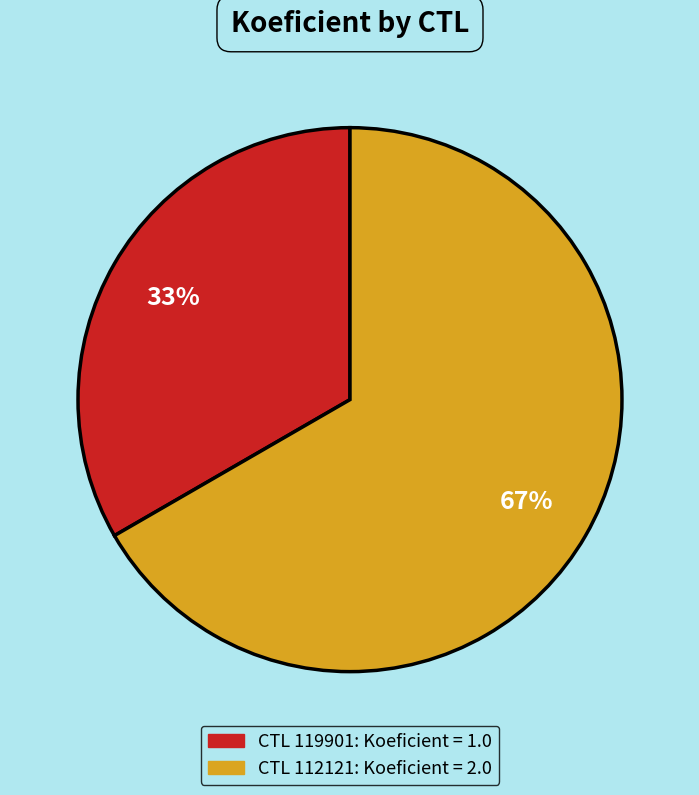

Is there any slice that represents more than half of the pie?

Yes